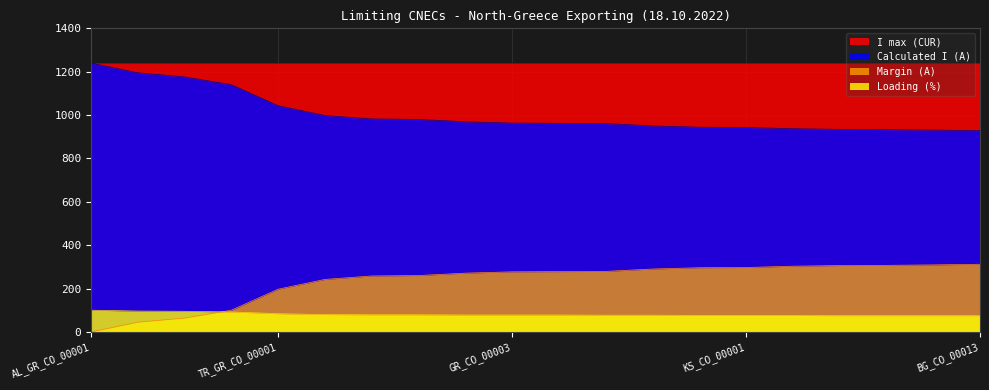

What is the difference between the highest and lowest values at AL_GR_CO_00001?

1240